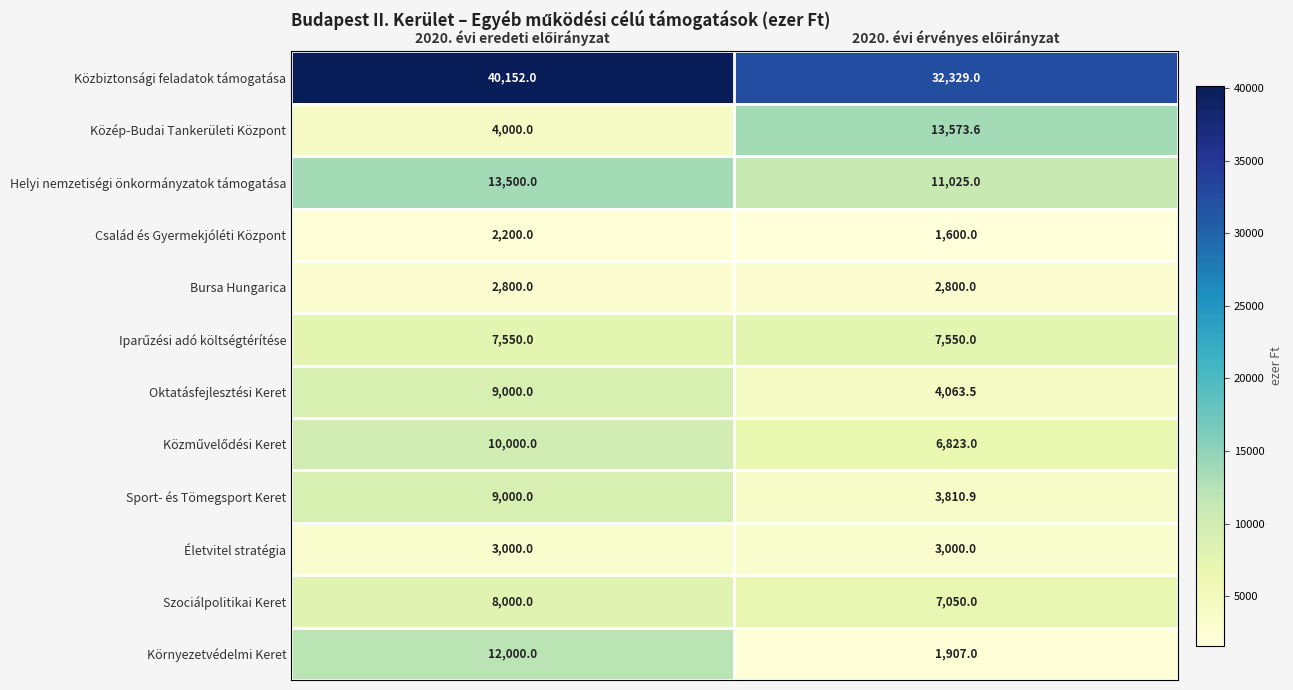

What is the sum of all Helyi nemzetiségi önkormányzatok támogatása values?

24525.0